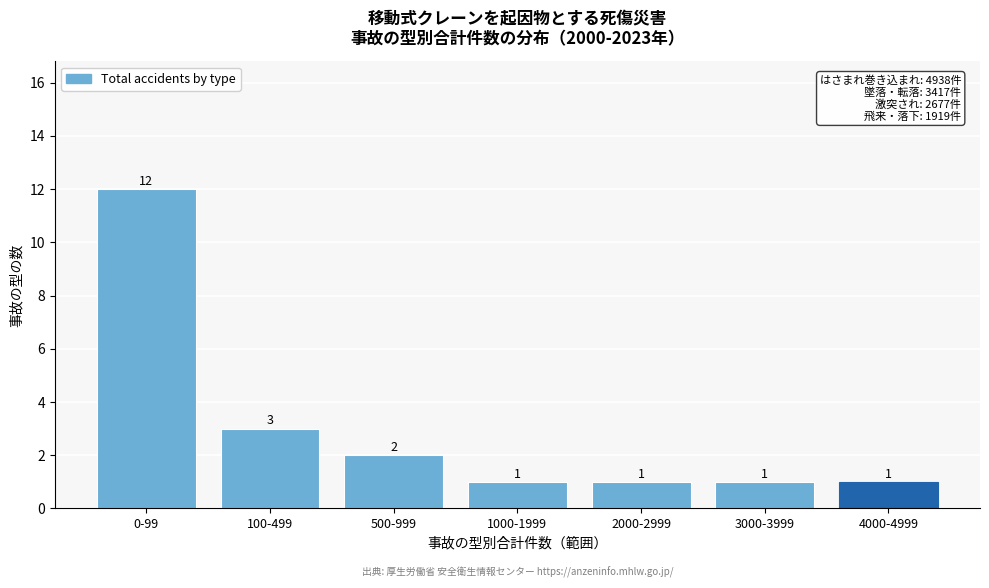

Reading left to right, list all the values displayed in this chart.

0-99=12	100-499=3	500-999=2	1000-1999=1	2000-2999=1	3000-3999=1	4000-4999=1